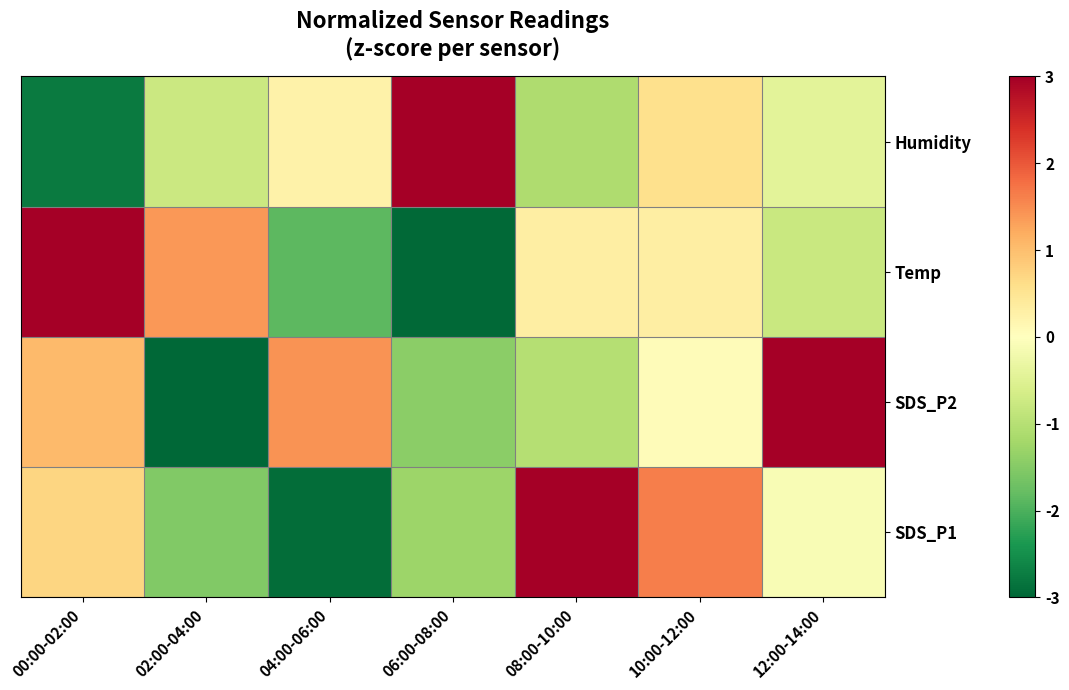

What is the maximum value shown in the chart?

4.2